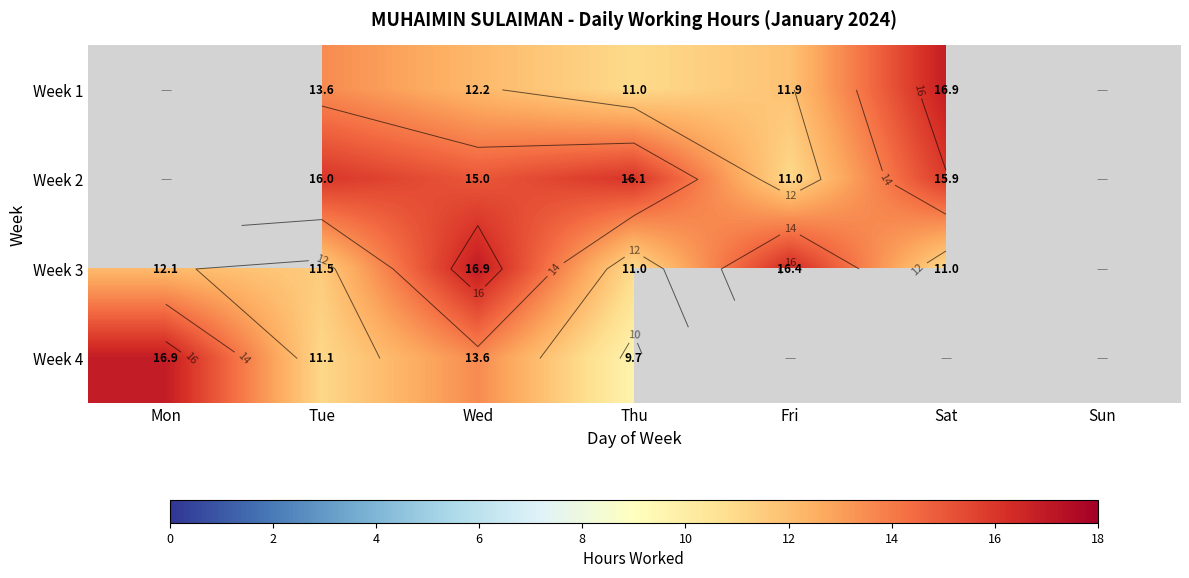

List the labels in order of Week 3 value, largest first.

Wed, Fri, Mon, Tue, Sat, Thu, Sun